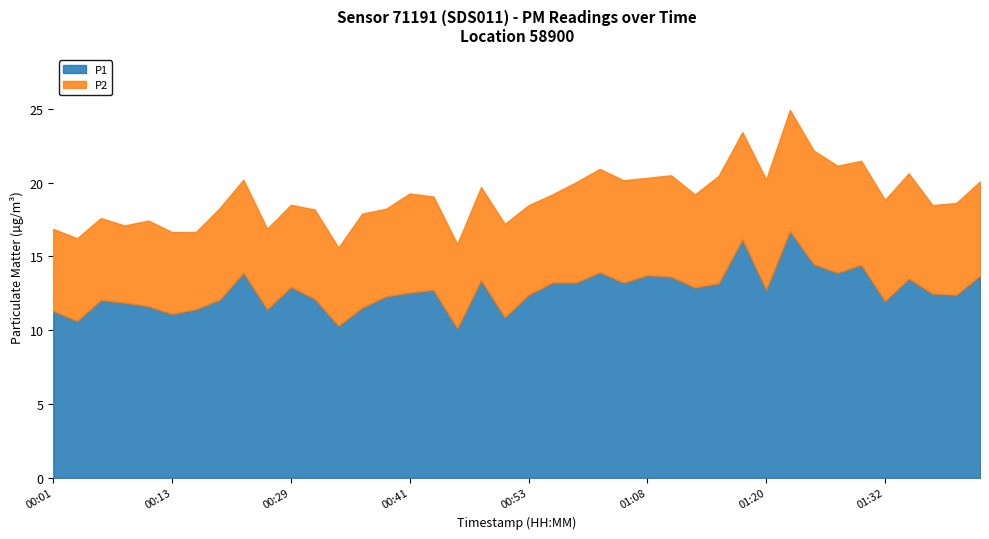

True or false: P2 has a value of 6.7 at 00:41.

True